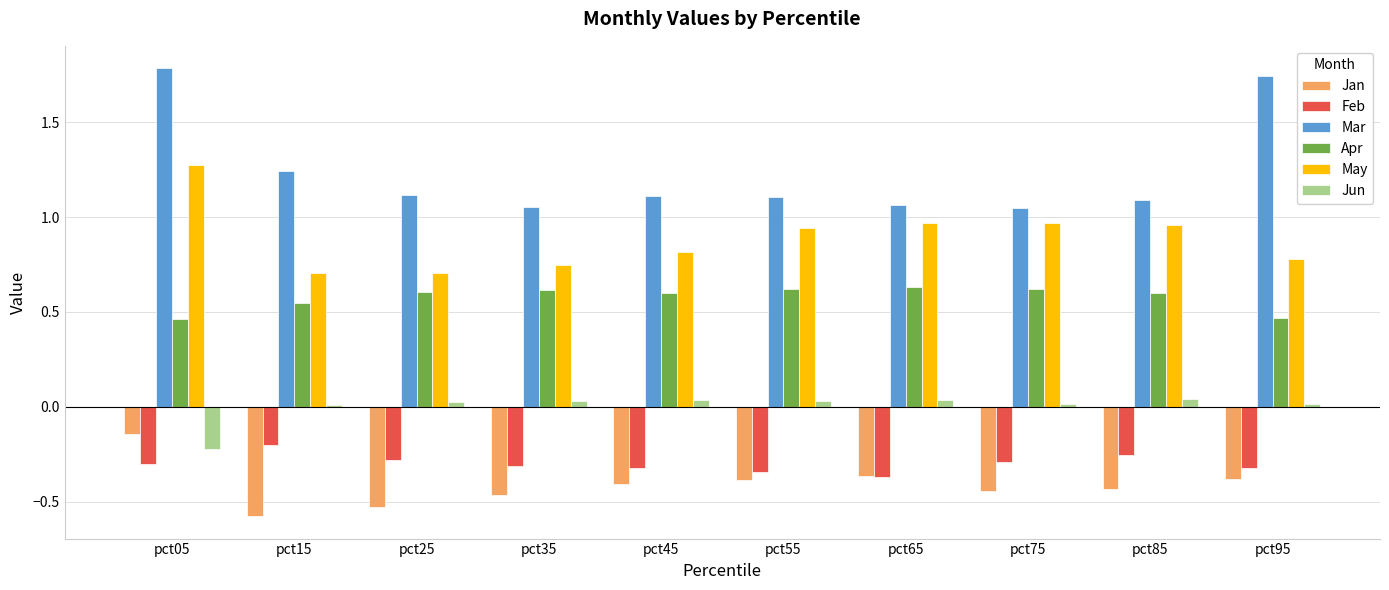

Rank the series at pct15 from highest to lowest value.

Mar, May, Apr, Jun, Feb, Jan